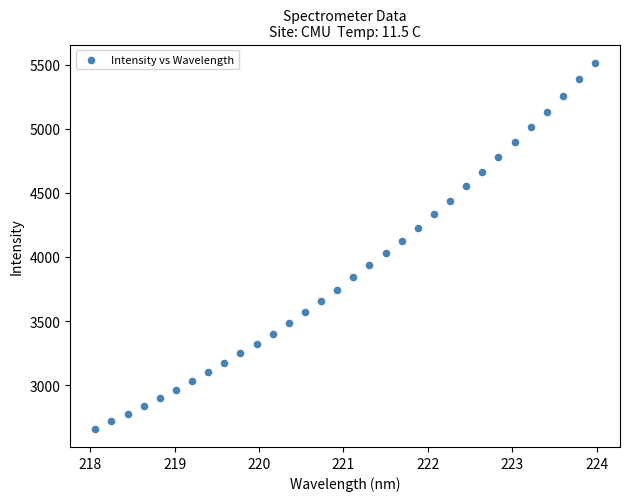

What is the range of X values (max minus min)?

5.9